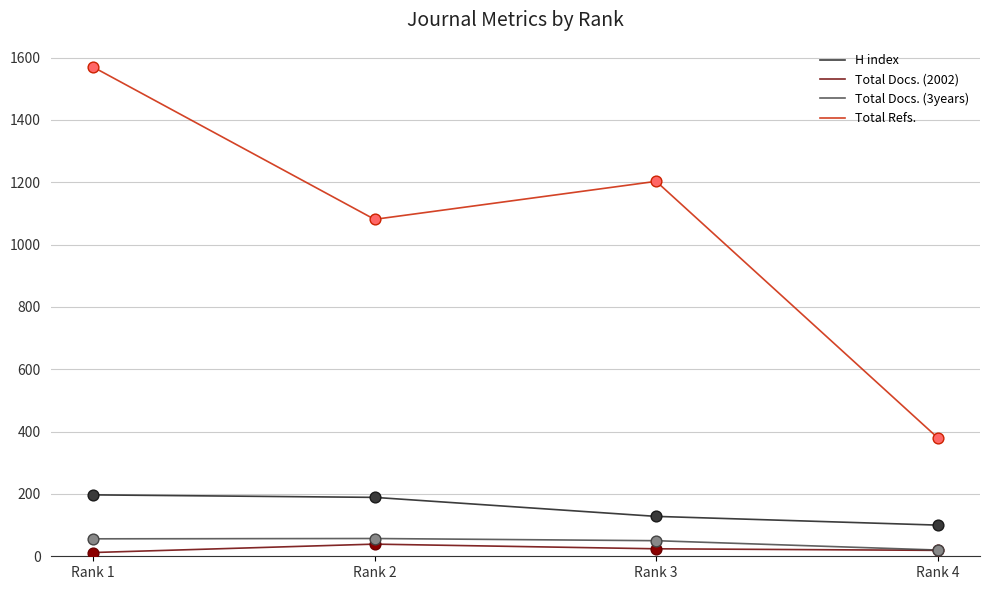

Which series has the widest spread of values?

Total Refs.